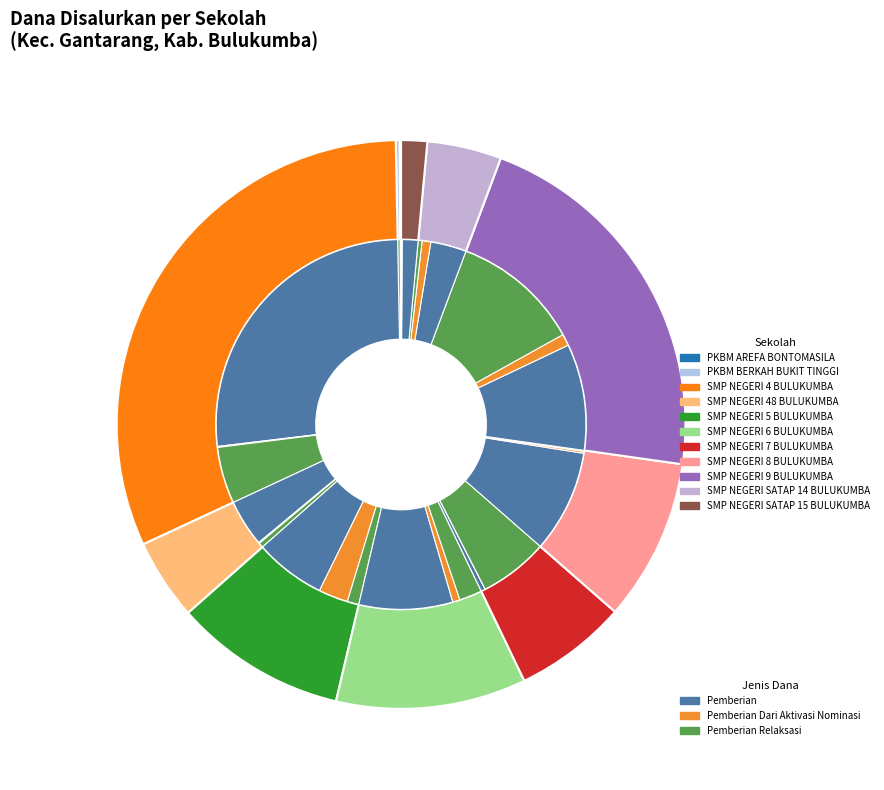

What is the total percentage of SMP NEGERI SATAP 15 BULUKUMBA and SMP NEGERI SATAP 14 BULUKUMBA?

5.7%